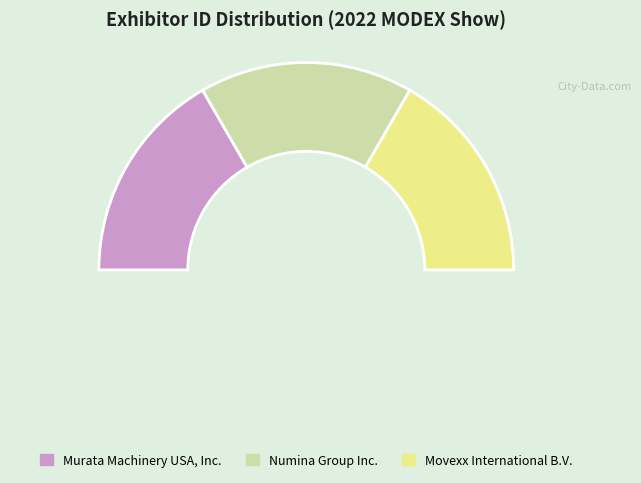

What is the ratio of the value at Movexx International B.V. to the value at Numina Group Inc.?

1.0